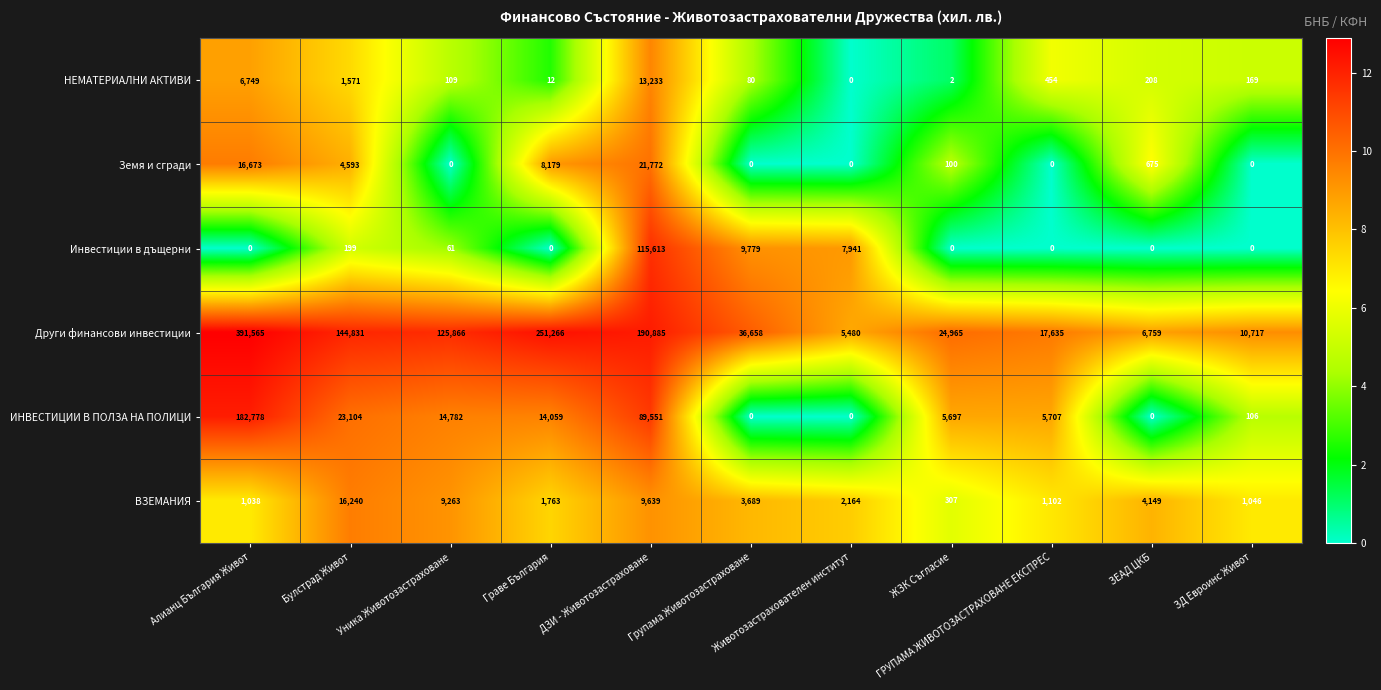

What is the difference between the maximum and minimum values in the НЕМАТЕРИАЛНИ АКТИВИ series?

13233